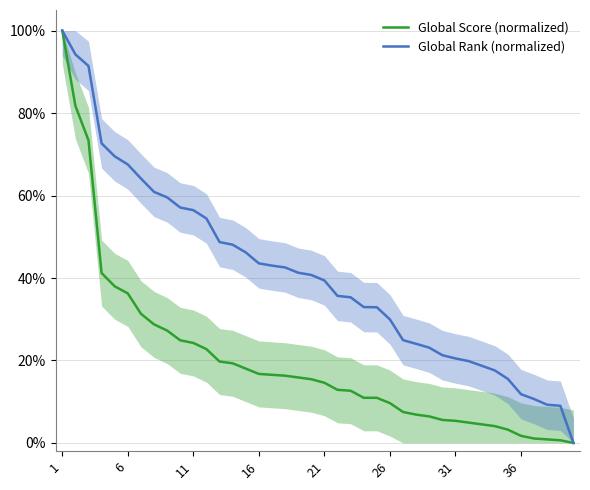

True or false: Global Score (normalized) and Global Rank (normalized) cross at least once.

False